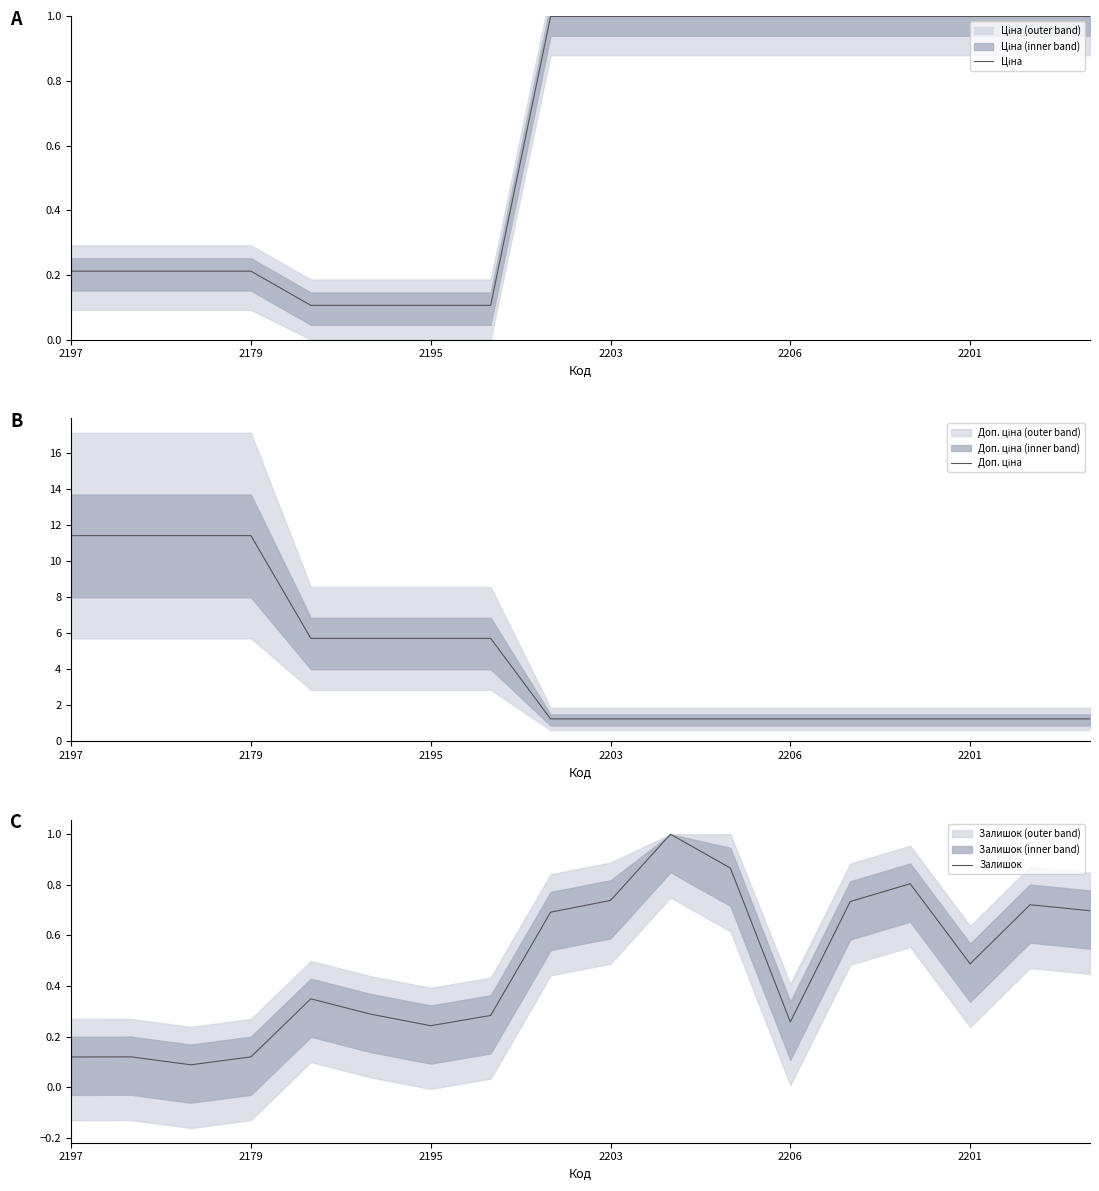

What is the greatest value displayed?

11.4